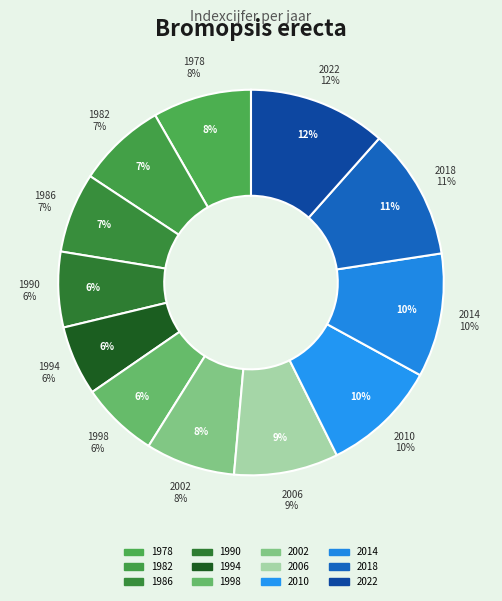

What percentage is the 2018 slice, to the nearest percent?

11%